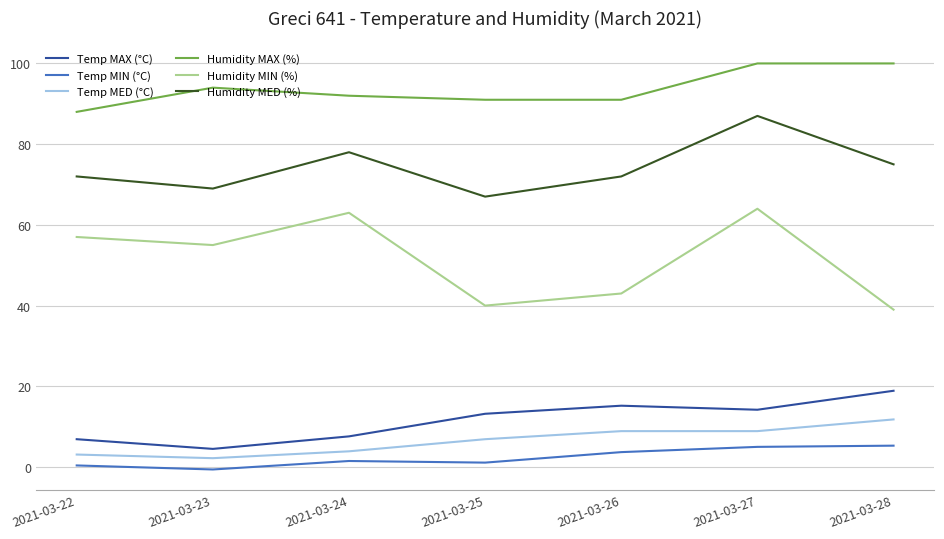

What is the minimum value for Humidity MED (%)?

67.0